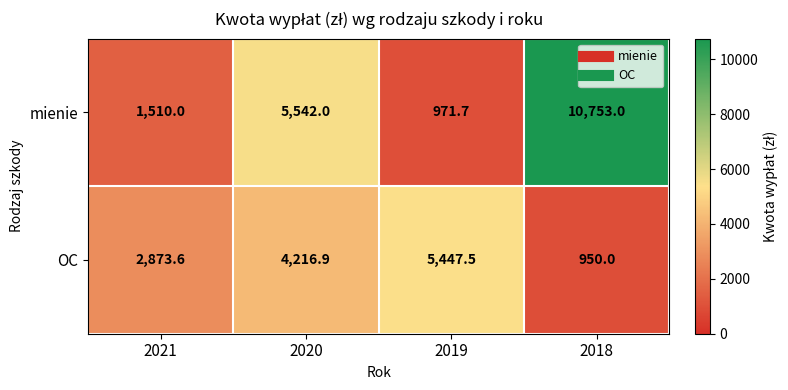

Rank the series at 2021 from lowest to highest value.

mienie, OC